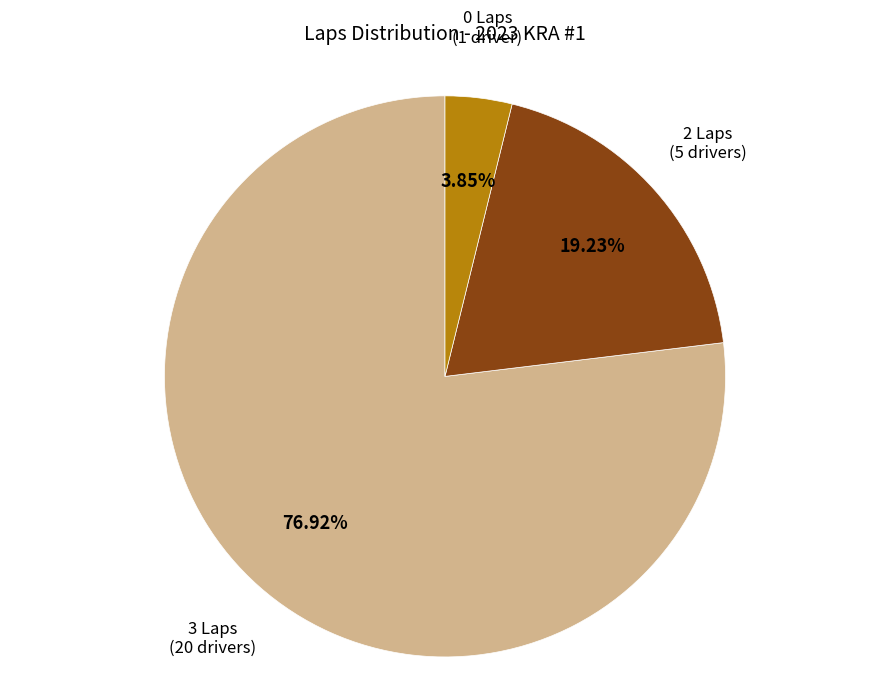

How many slices are in this pie chart?

3